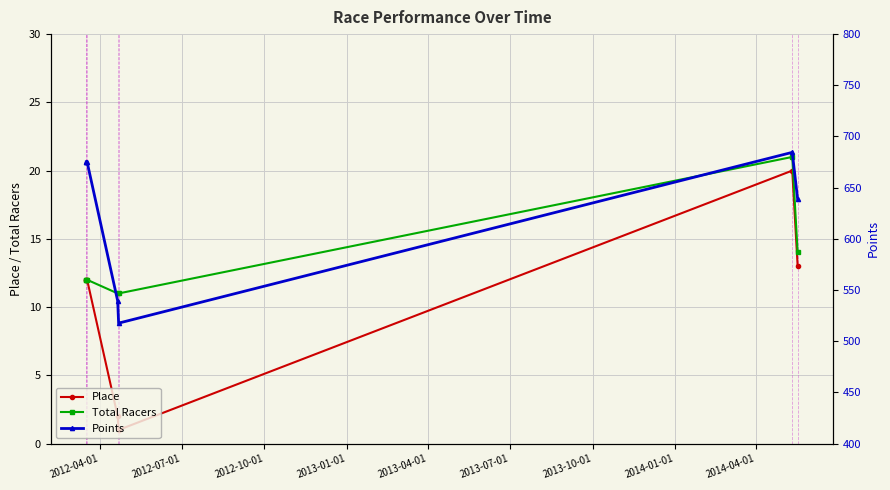

True or false: Total Racers and Points cross at least once.

False